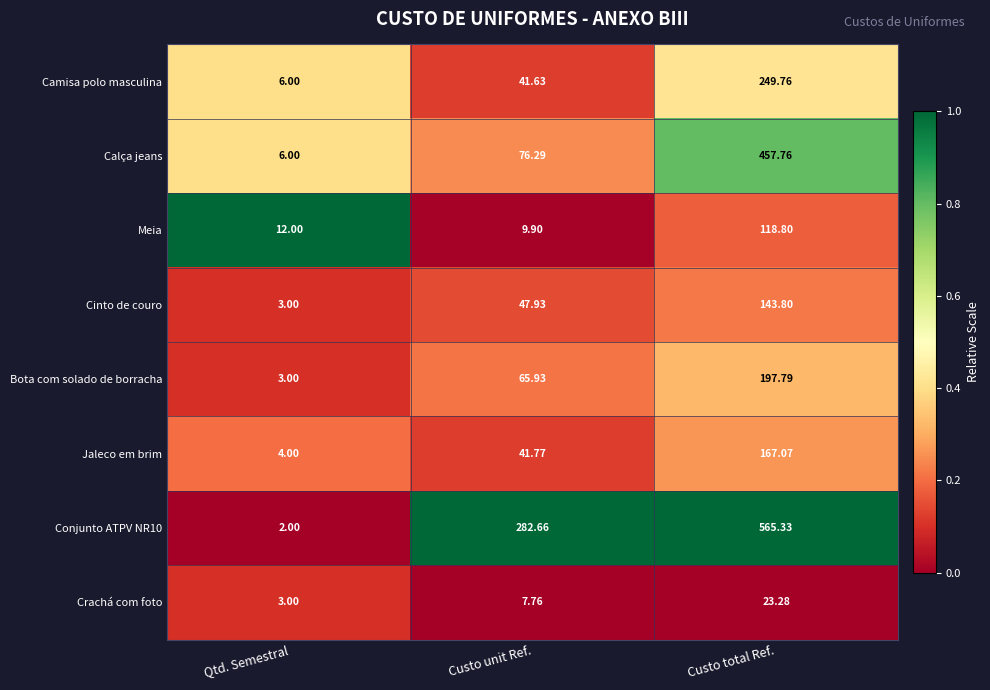

At which label is Conjunto ATPV NR10 closest to 283?

Custo unit Ref.